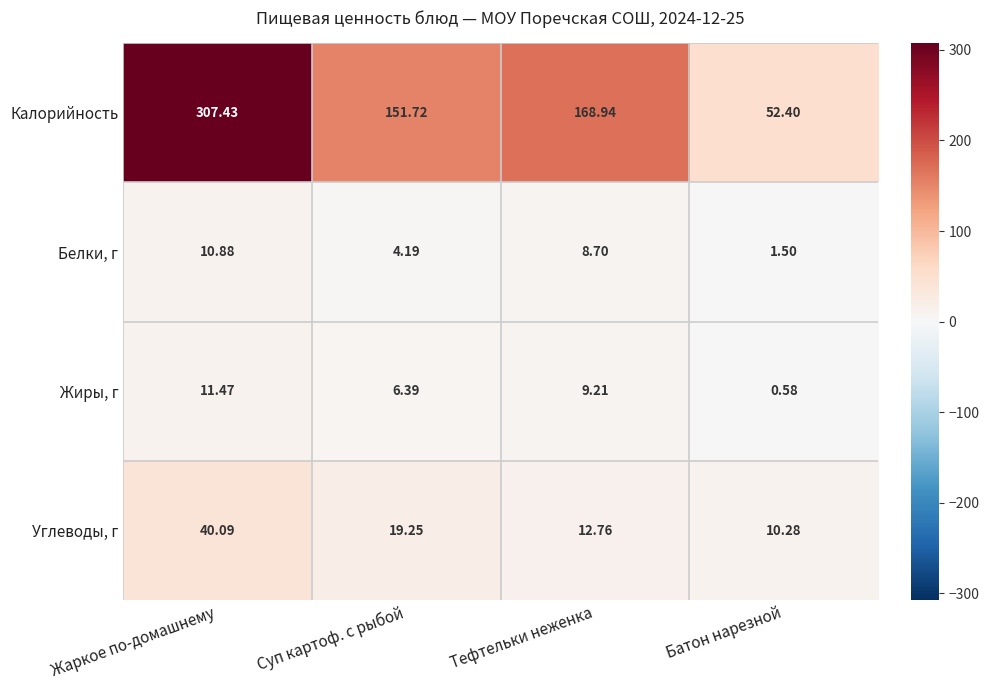

At how many categories does at least one series exceed 272?

1